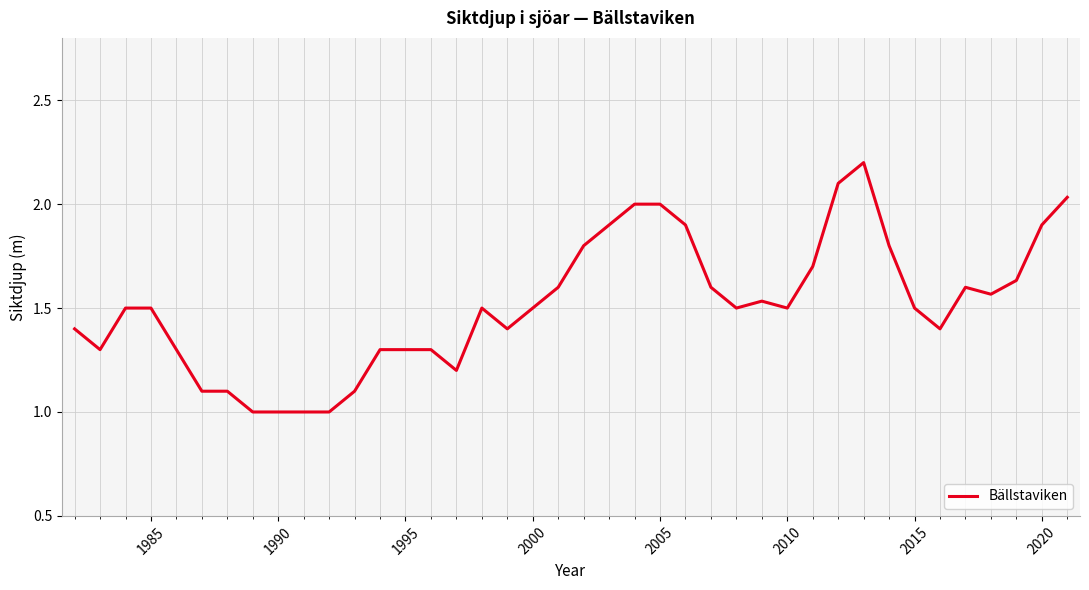

What is the minimum value shown in the chart?

1.0